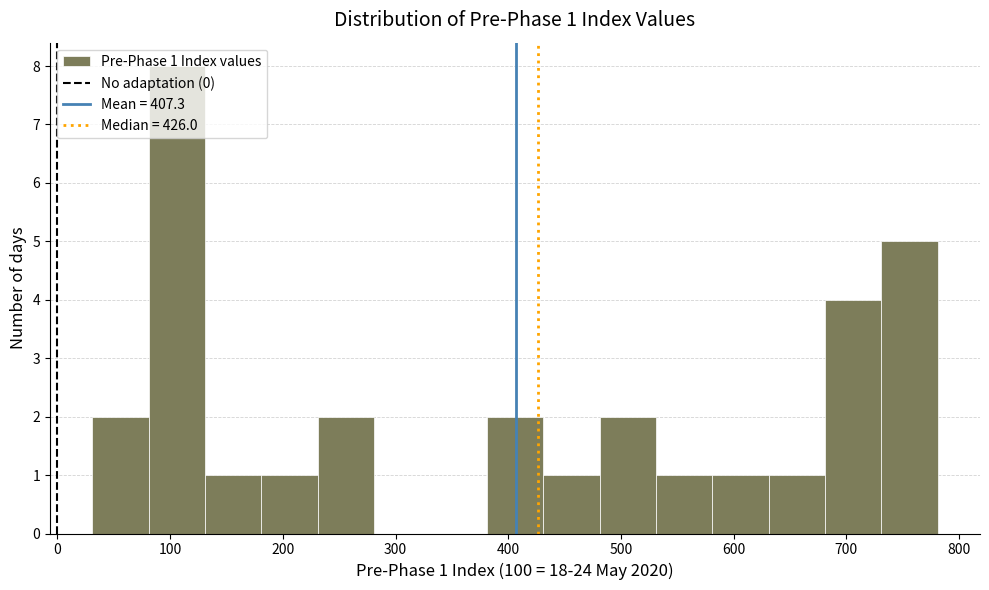

Which range on the x-axis has the tallest bar?

81 to 131